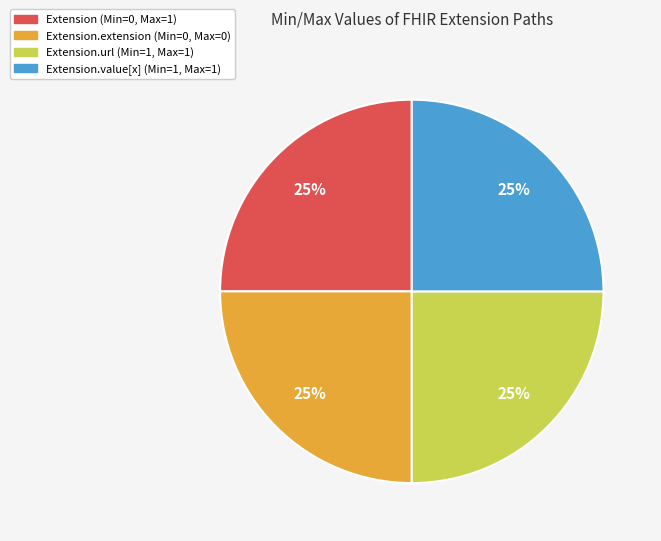

To the nearest percent, what is the average slice percentage?

25%